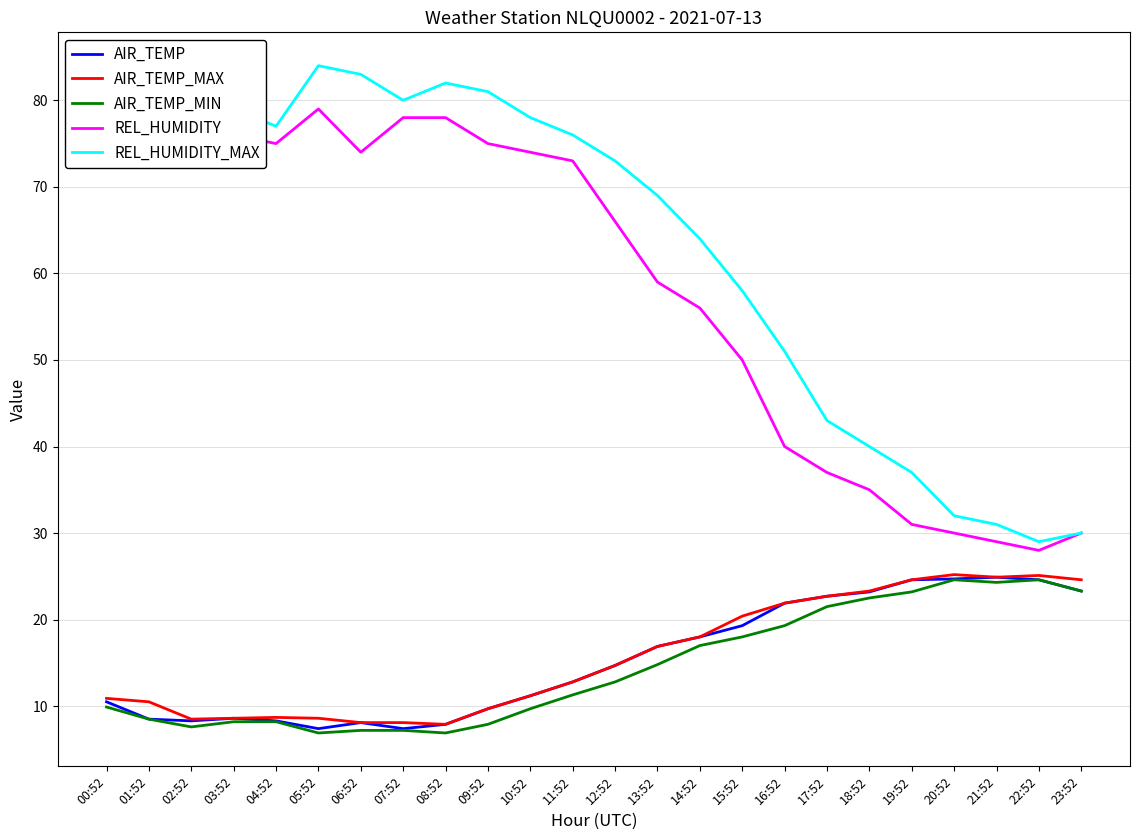

True or false: REL_HUMIDITY_MAX has a value of 41.2 at 00:52.

False